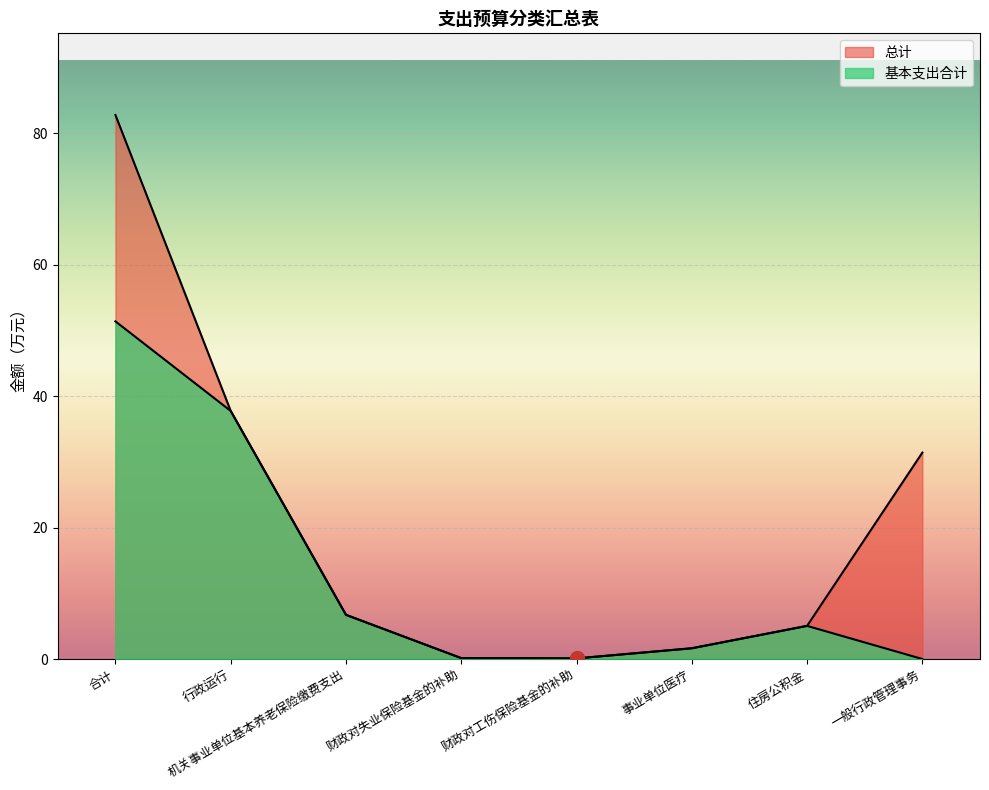

What is the label of the 1st point from the left?

合计